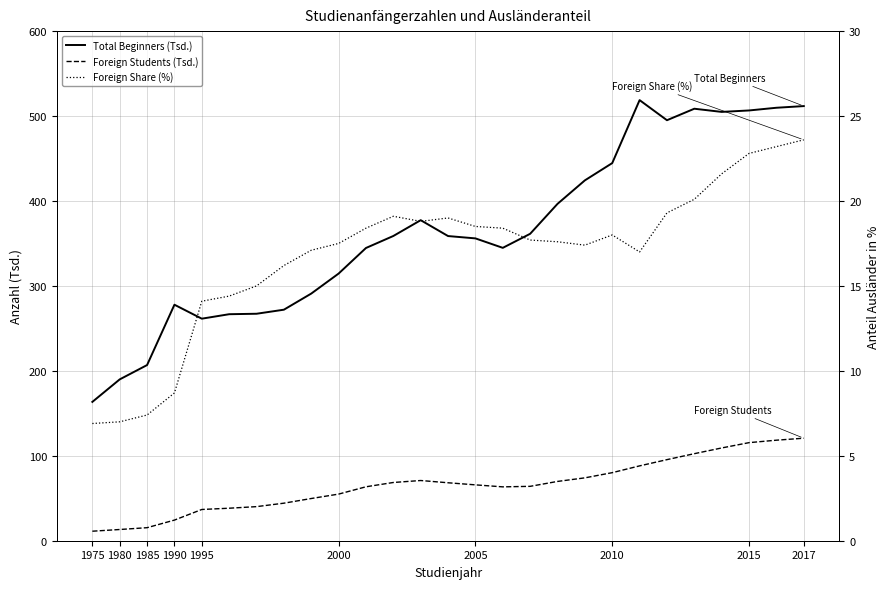

How many lines are shown in the chart?

3